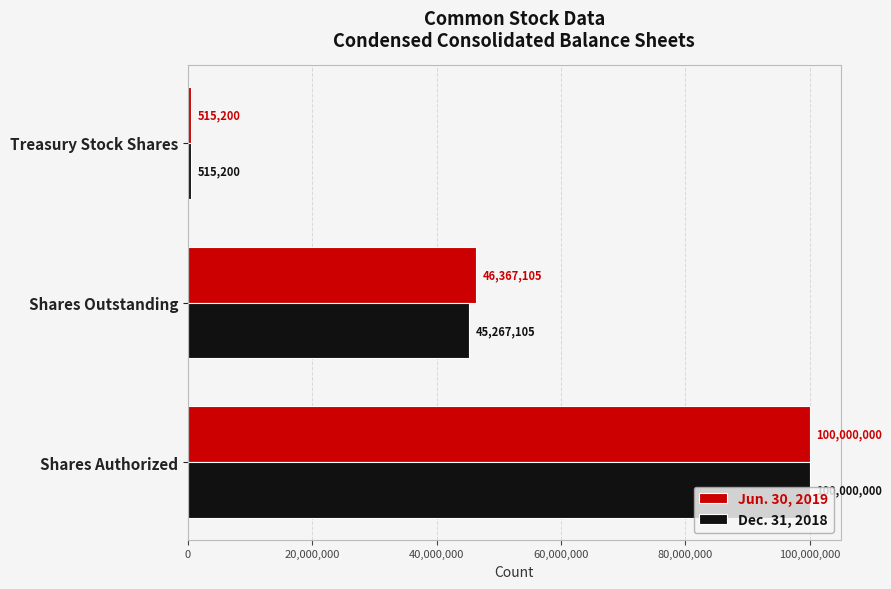

How many values in the Dec. 31, 2018 series are below 45267105?

1